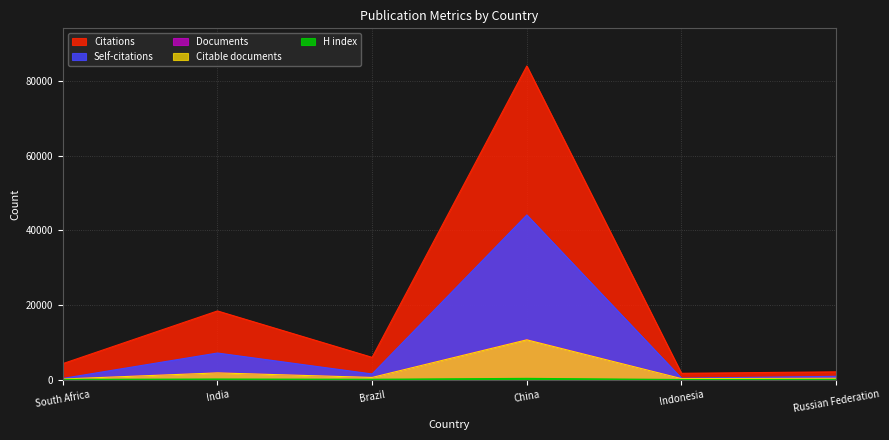

At which category does Documents reach its first local valley?

Brazil